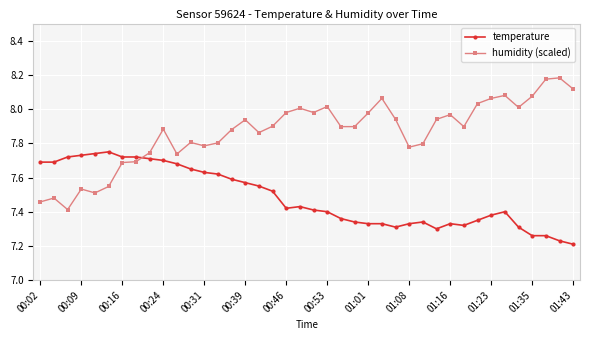

True or false: temperature has more than 2 interior local peaks.

True